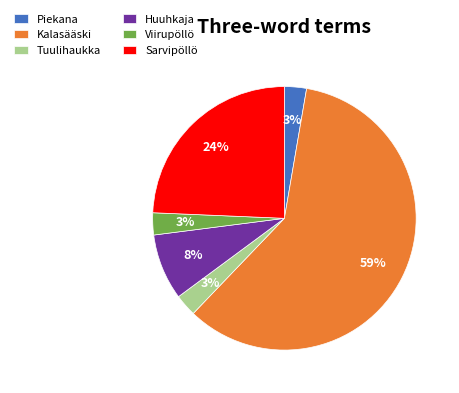

What is the ratio of the value at Tuulihaukka to the value at Piekana?

1.0